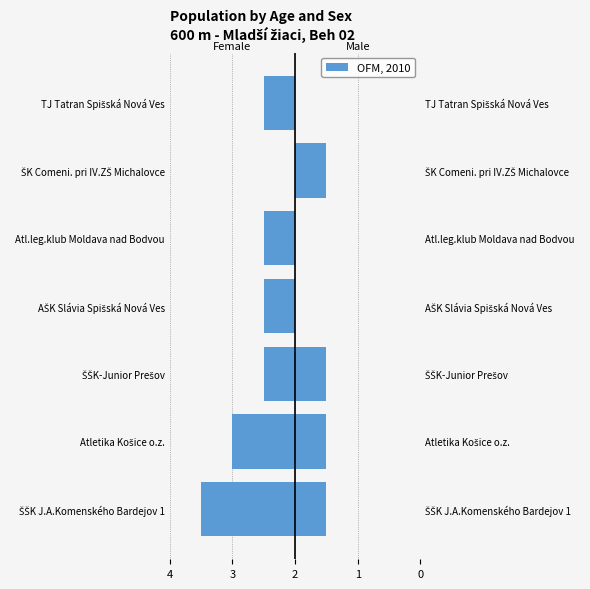

What is the value of the 2nd bar from the left?

-2